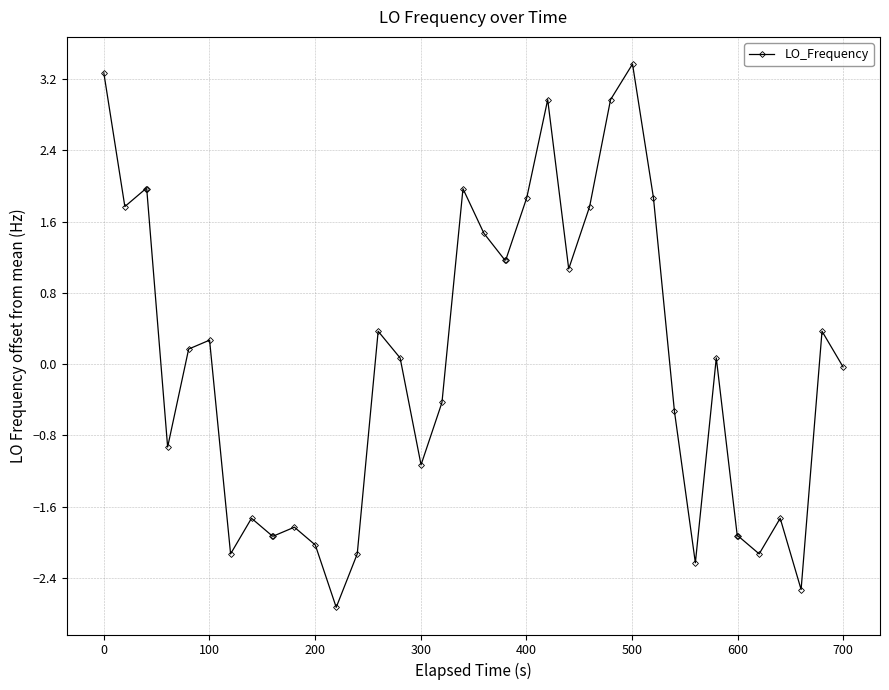

True or false: the data has more than 1 interior local peaks.

True